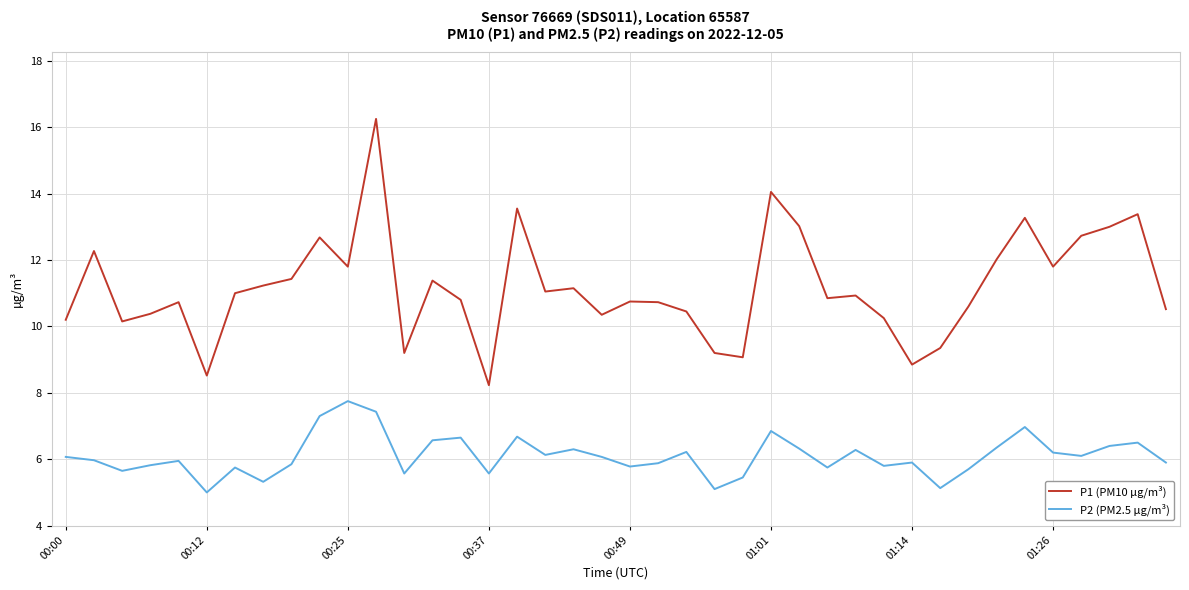

True or false: P1 (PM10 µg/m³) and P2 (PM2.5 µg/m³) cross at least once.

False